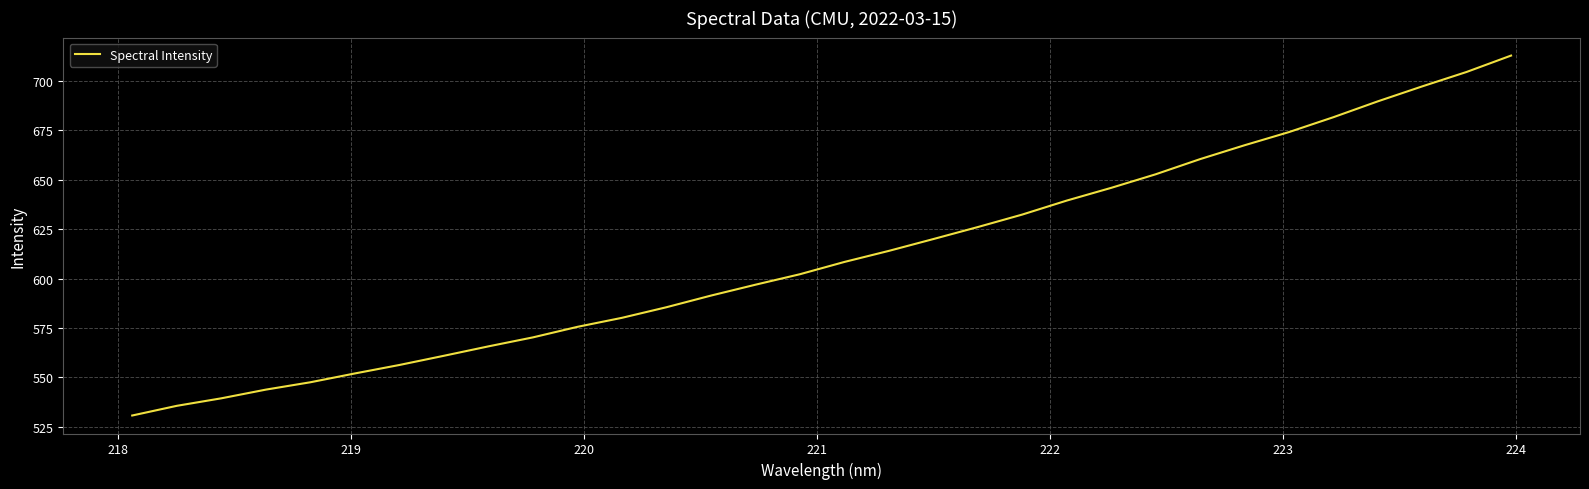

What is the smallest value displayed?

530.8